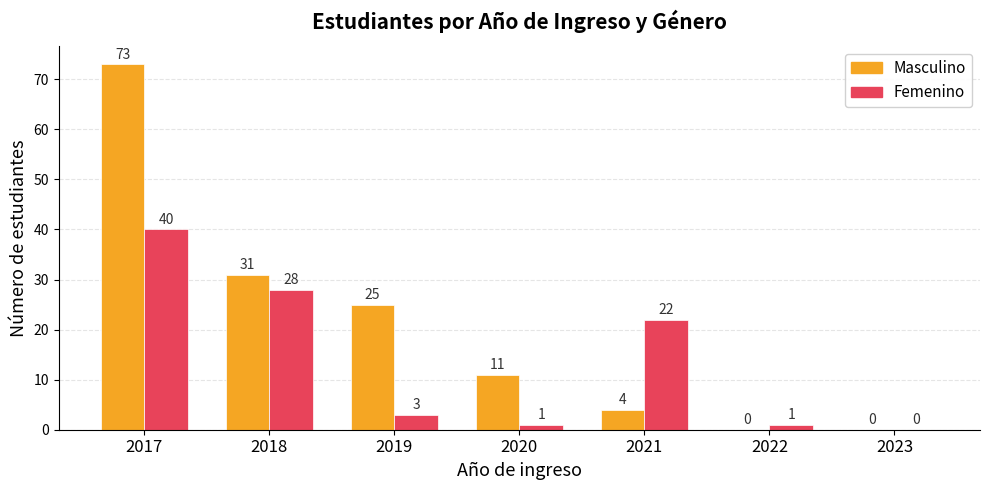

True or false: Femenino has a value of 47 at 2018.

False